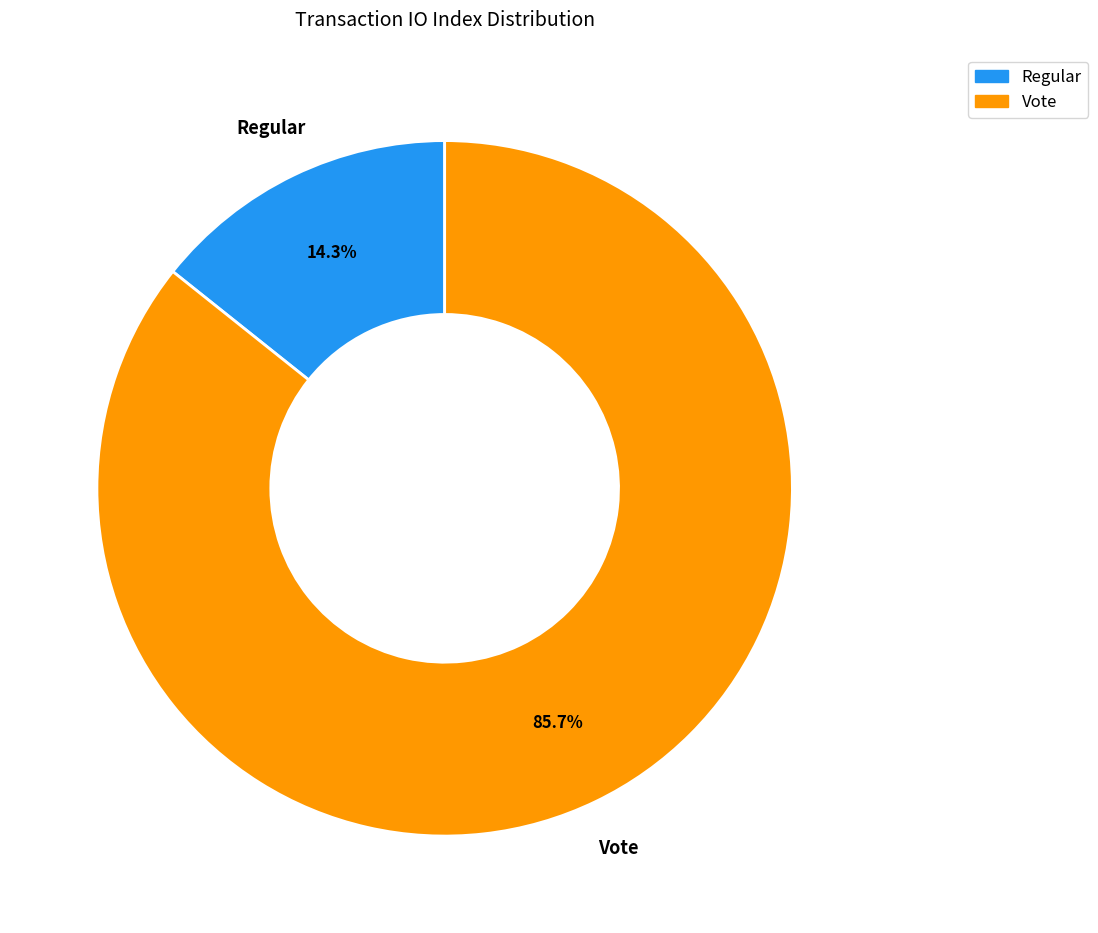

How many slices are in this pie chart?

2